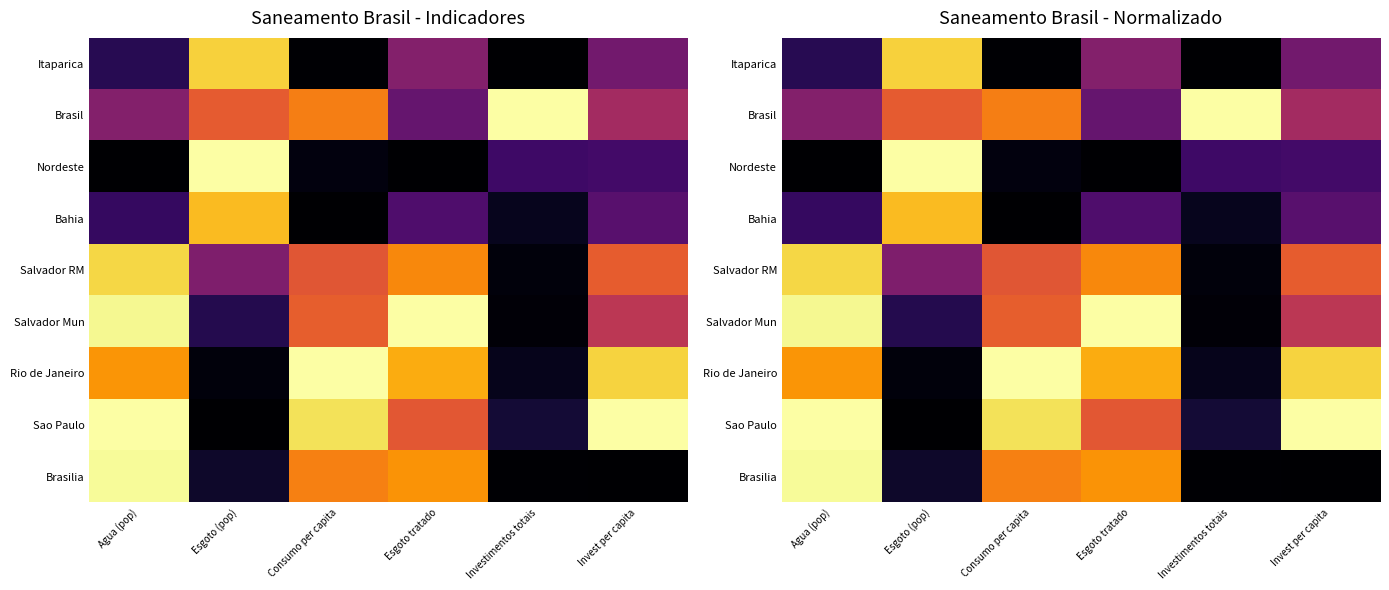

True or false: Itaparica has a value of 0.0 at Agua (pop).

False